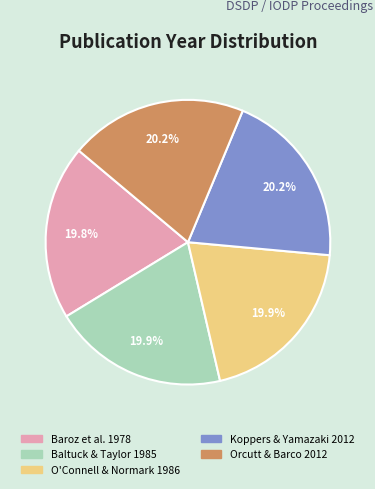

True or false: Baroz et al. 1978 accounts for 20% of the total.

True